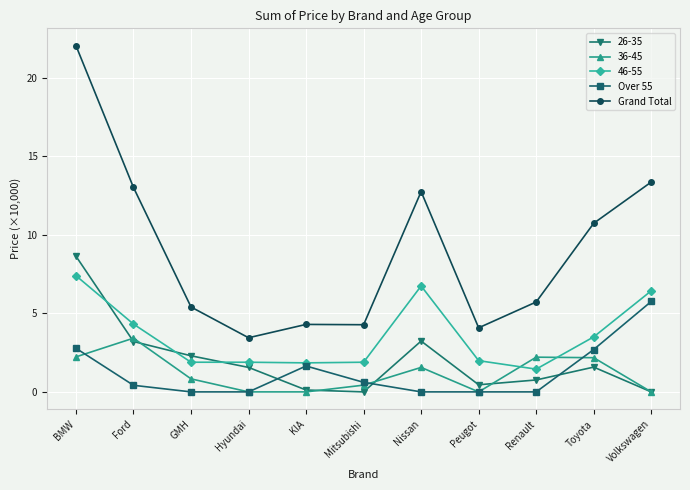

At which label does Grand Total first exceed 5?

BMW